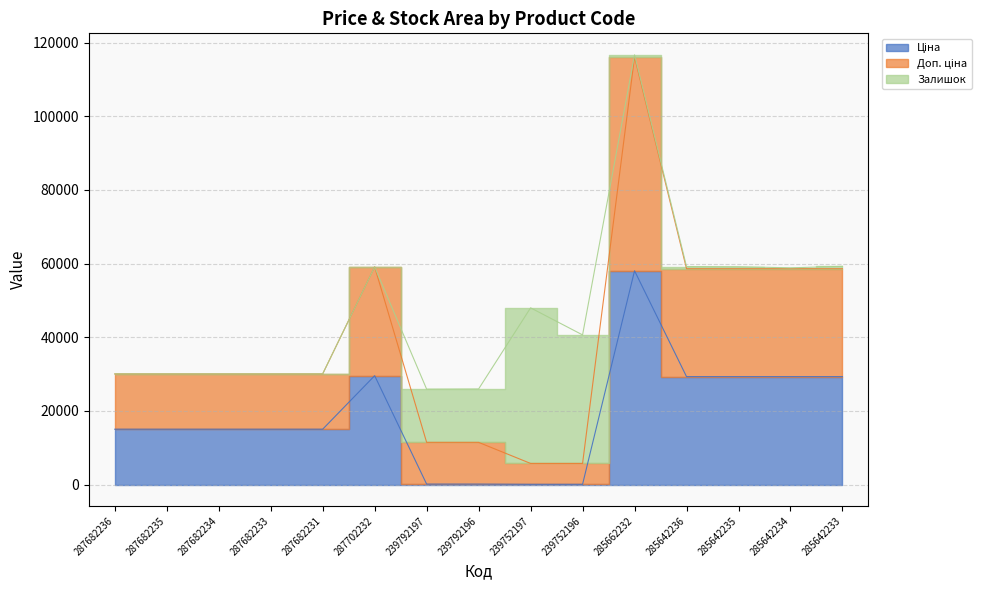

True or false: Ціна and Доп. ціна intersect in this chart.

False